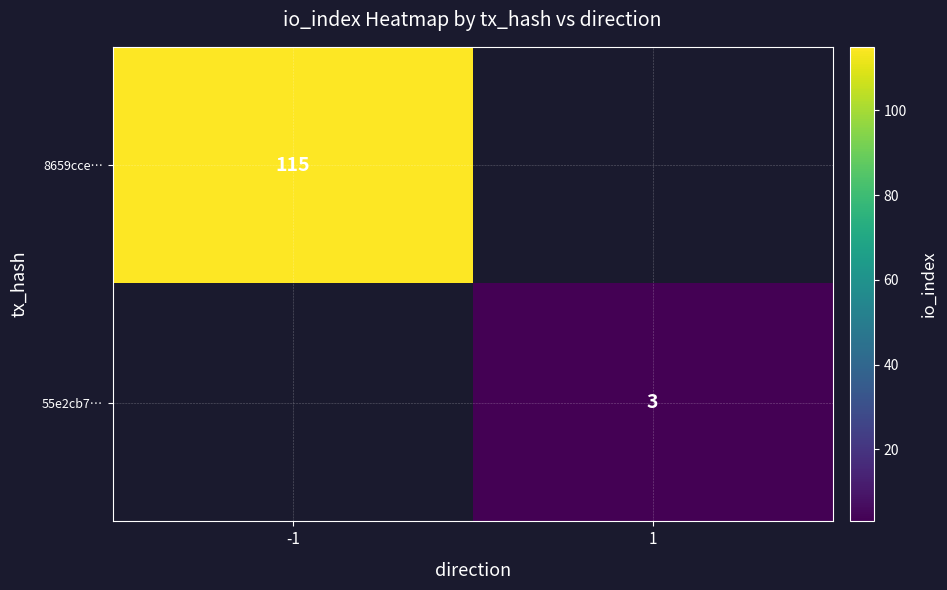

The 8659cce… series shows 115 at -1. True or false?

True